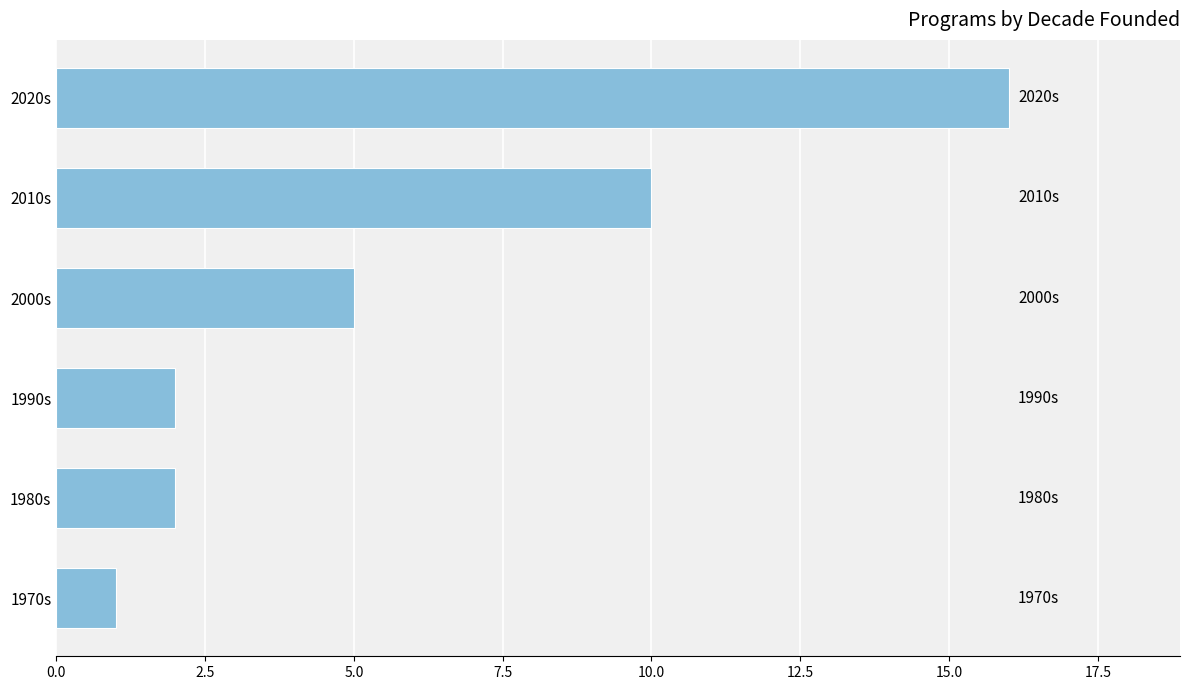

Reading bottom to top, list all the values displayed in this chart.

1970s=1	1980s=2	1990s=2	2000s=5	2010s=10	2020s=16